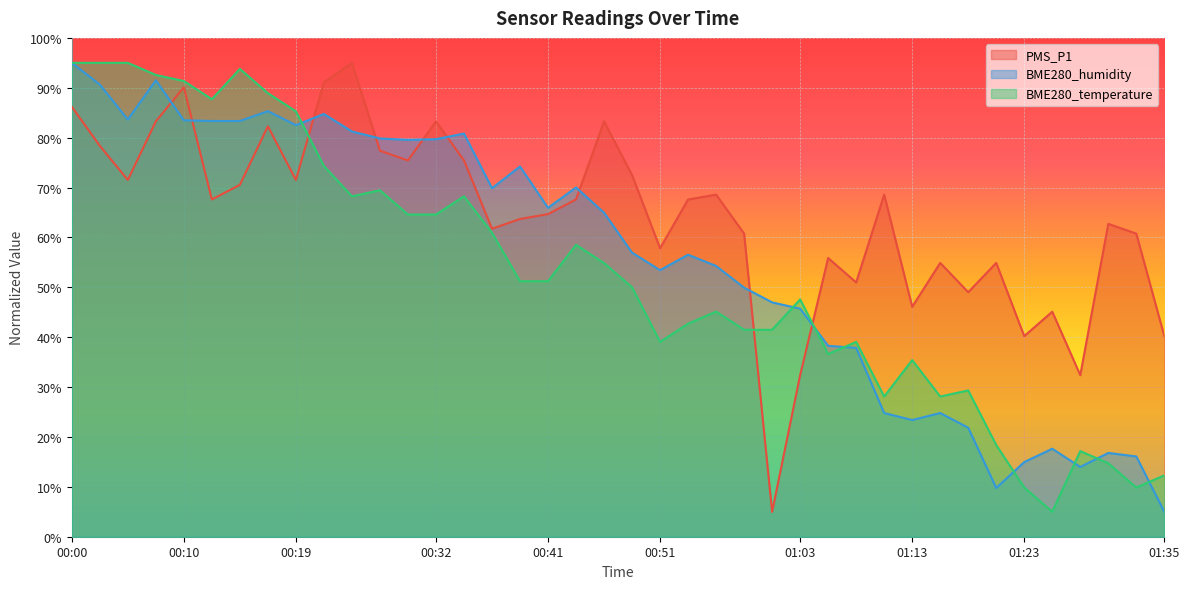

What is the value of the BME280_temperature point at the 2nd from the left?

95.0